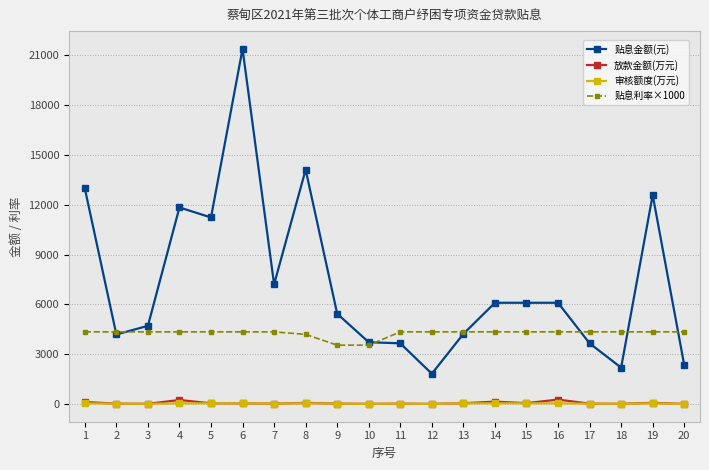

Is the value of 贴息利率×1000 at 16 greater than the value of 贴息金额(元) at 17?

Yes